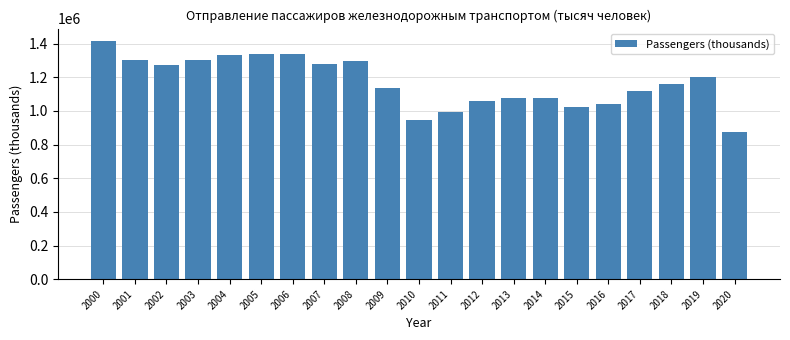

What is the value of the 18th bar from the left?

1121283